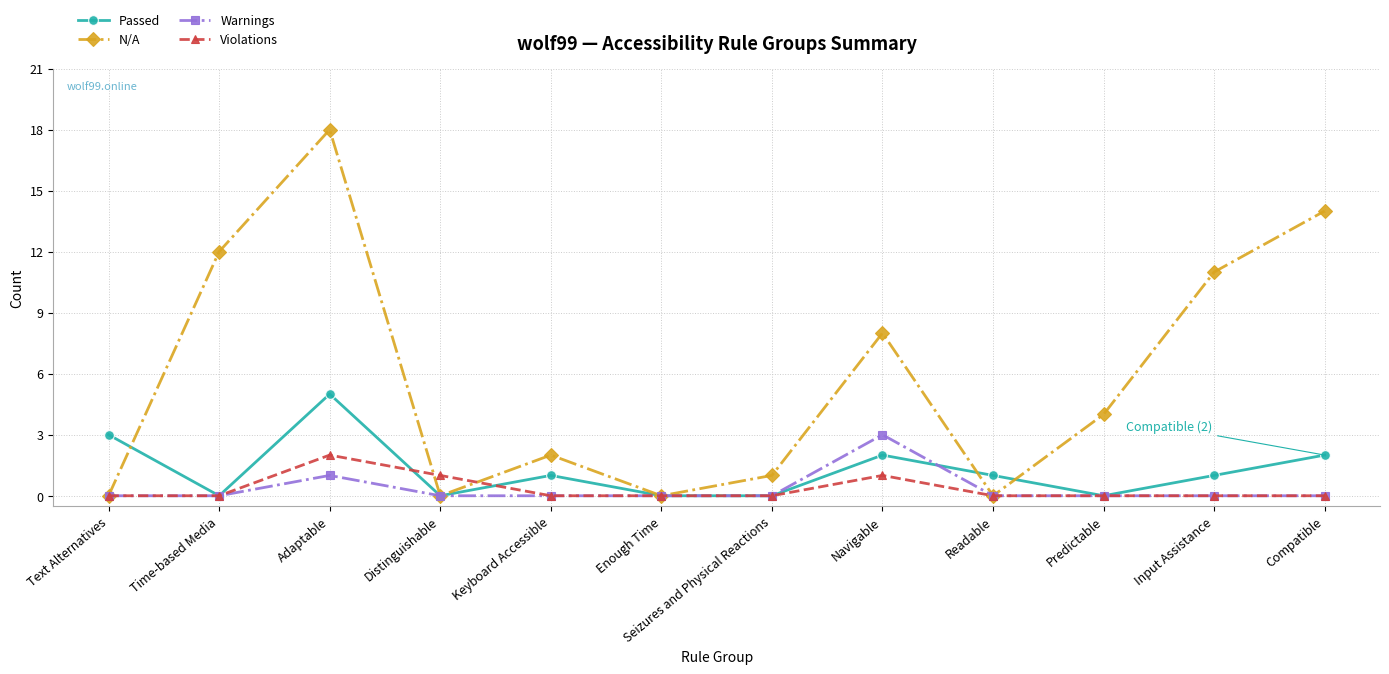

The Violations series shows -1 at Readable. True or false?

False